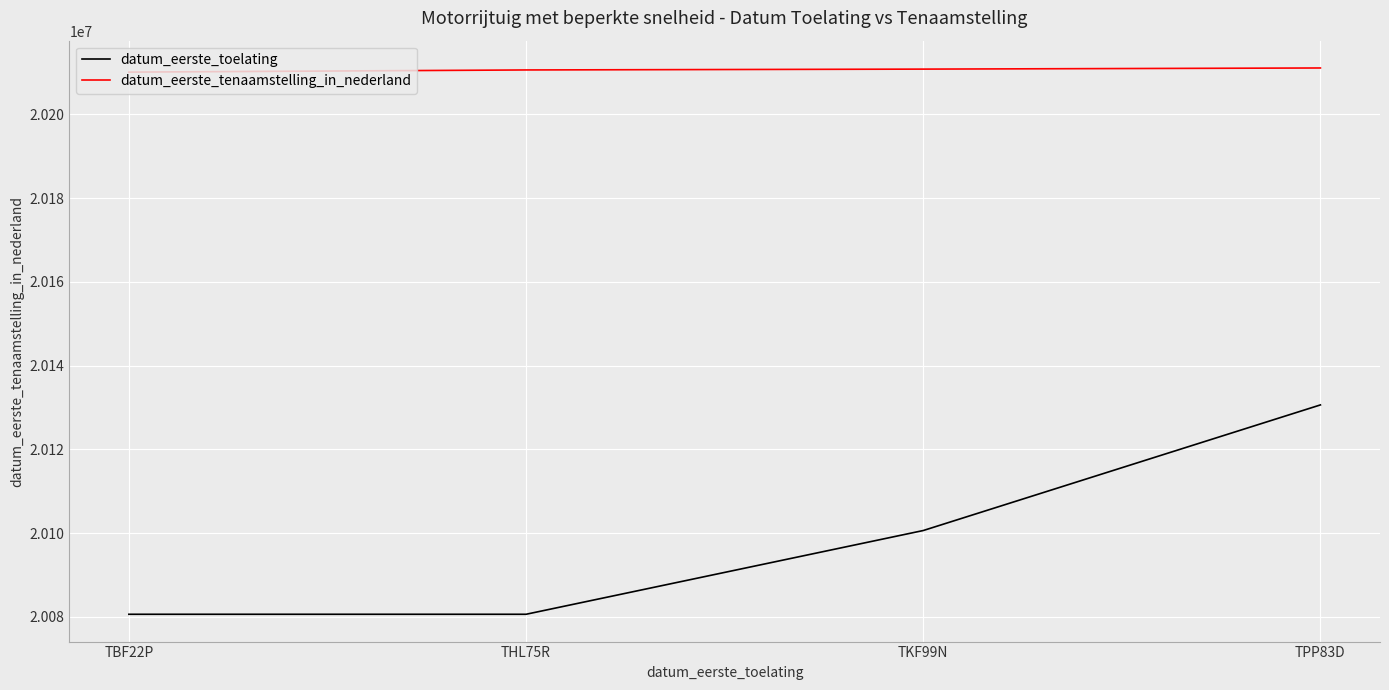

True or false: datum_eerste_tenaamstelling_in_nederland and datum_eerste_toelating intersect in this chart.

False